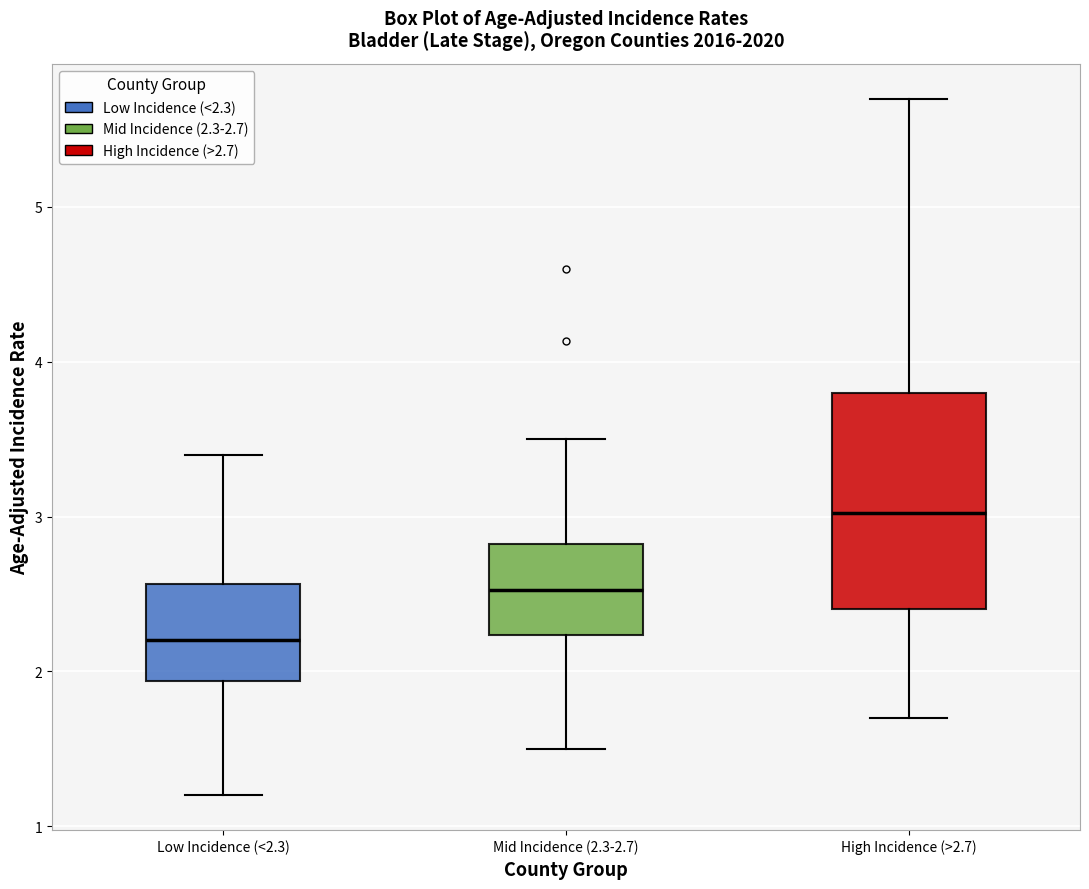

Which box has the highest median line?

High Incidence (>2.7)